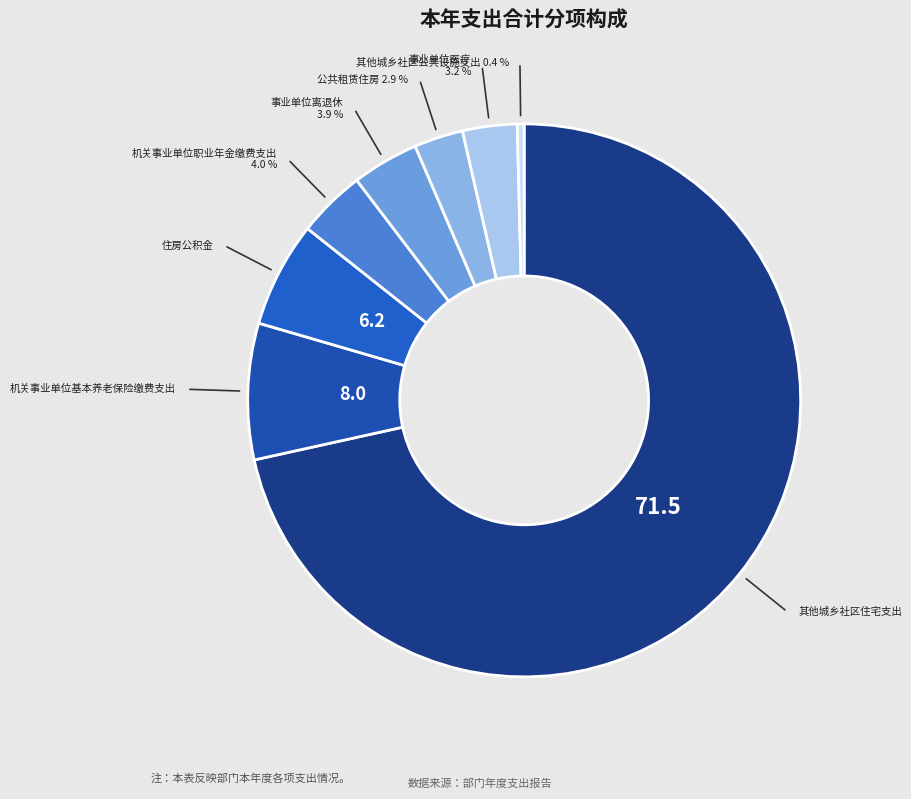

To the nearest percent, what portion does 机关事业单位职业年金缴费支出 represent?

4%